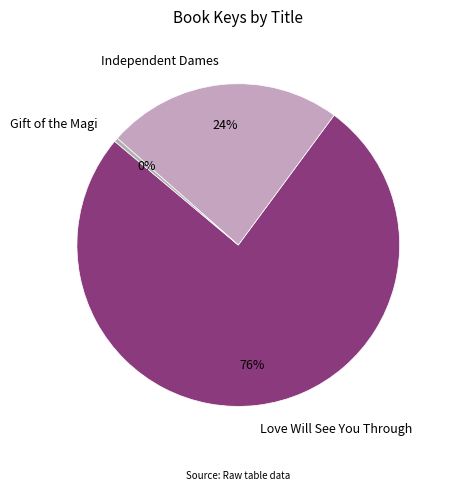

Do Gift of the Magi and Independent Dames together represent more than half of the pie?

No